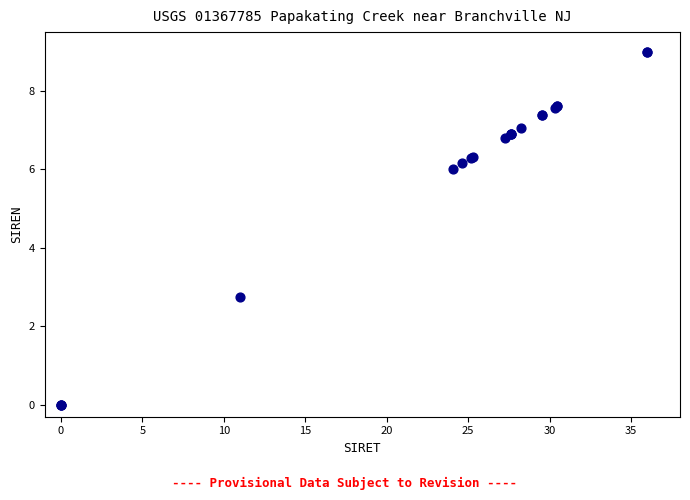

What Y value in the scatter plot is closest to 4?

2.7